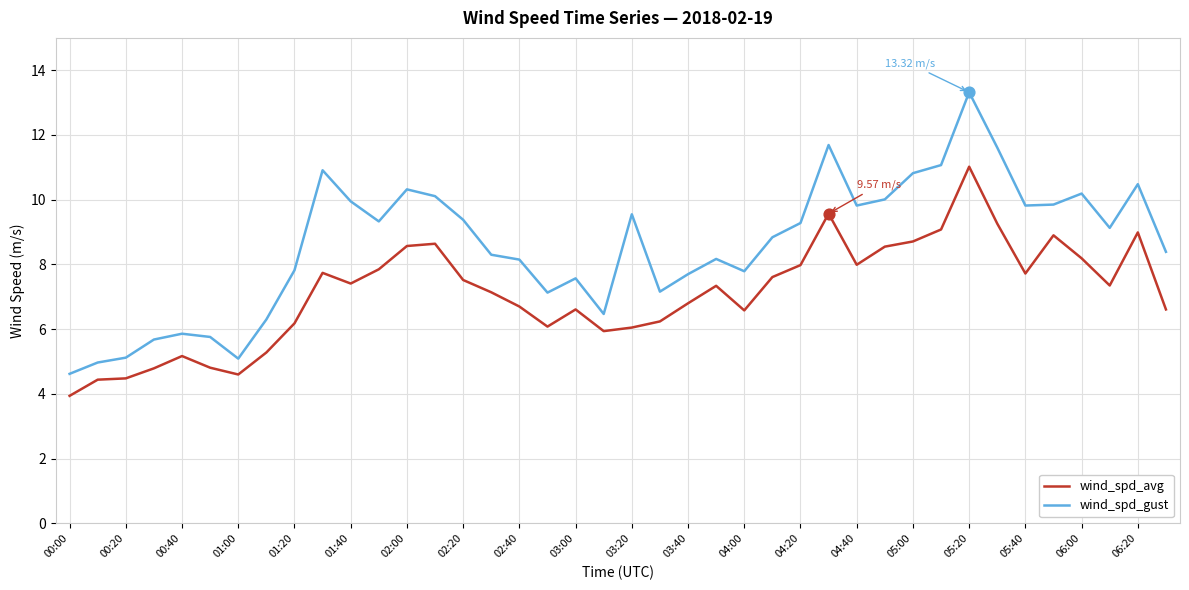

Which series has the widest spread of values?

wind_spd_gust